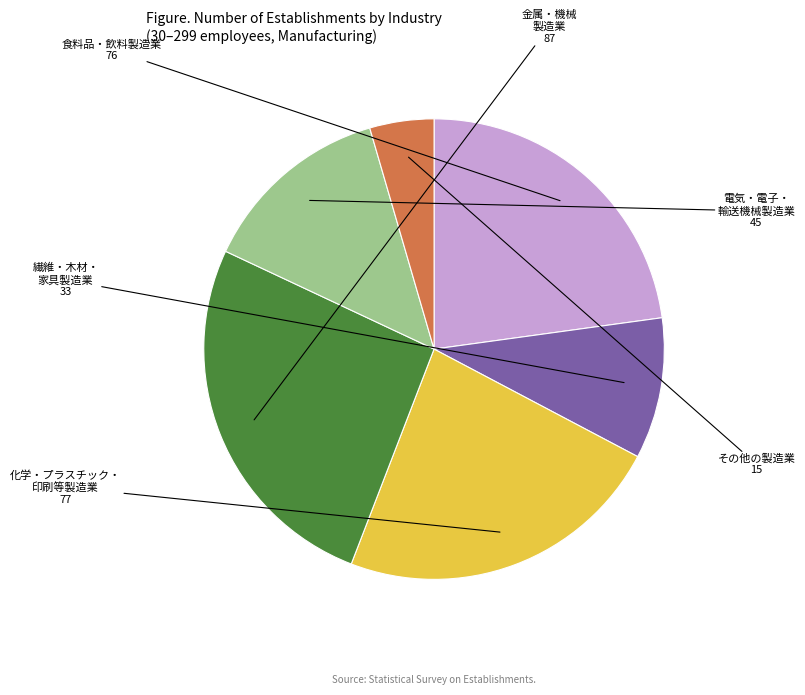

Is there a majority slice in this chart?

No